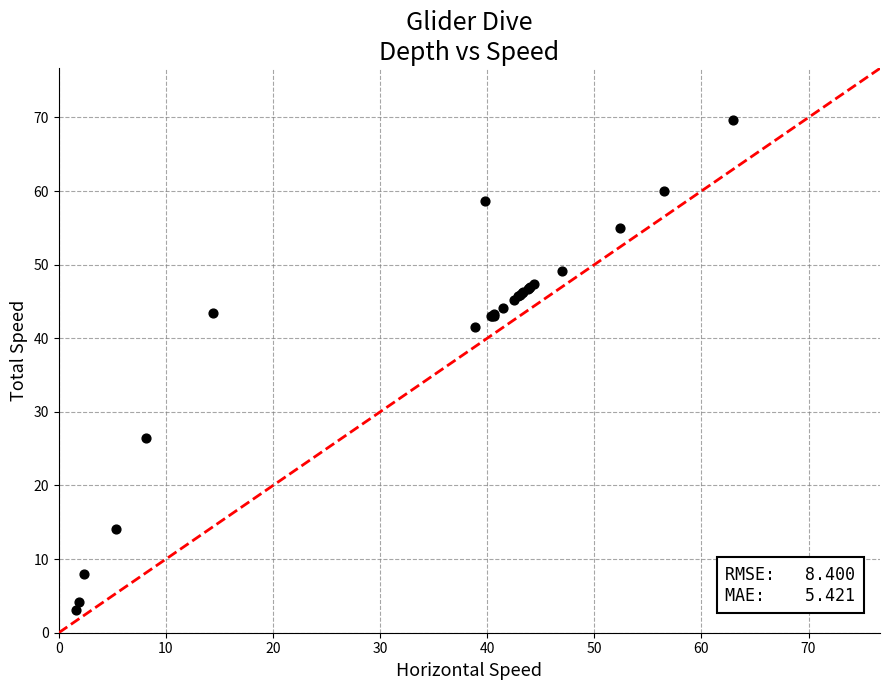

What Y value in the scatter plot is closest to 36?

41.5